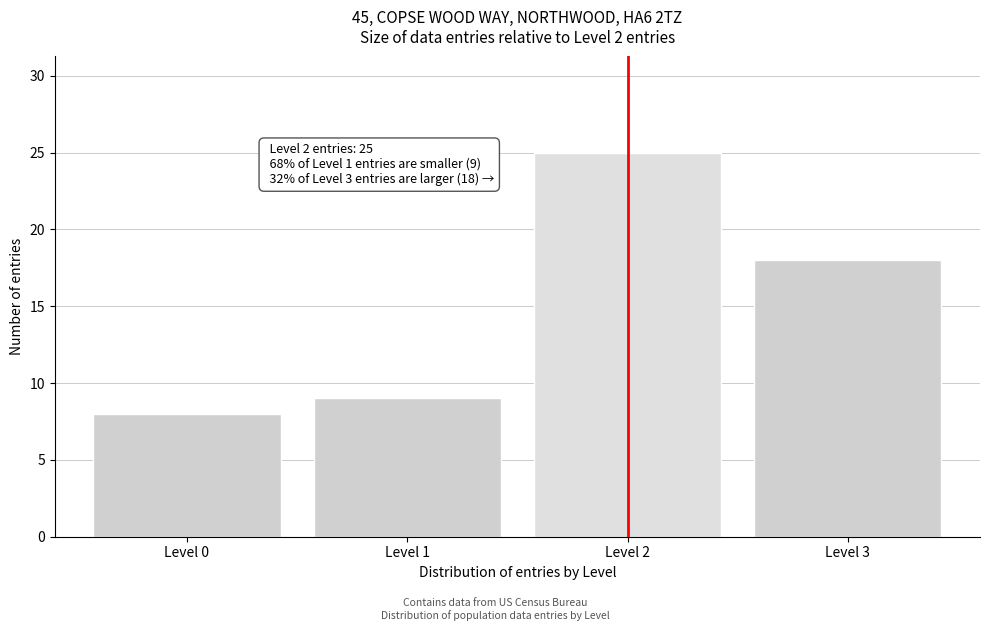

Reading left to right, what are all the values shown in this chart?

Level 0=8	Level 1=9	Level 2=25	Level 3=18